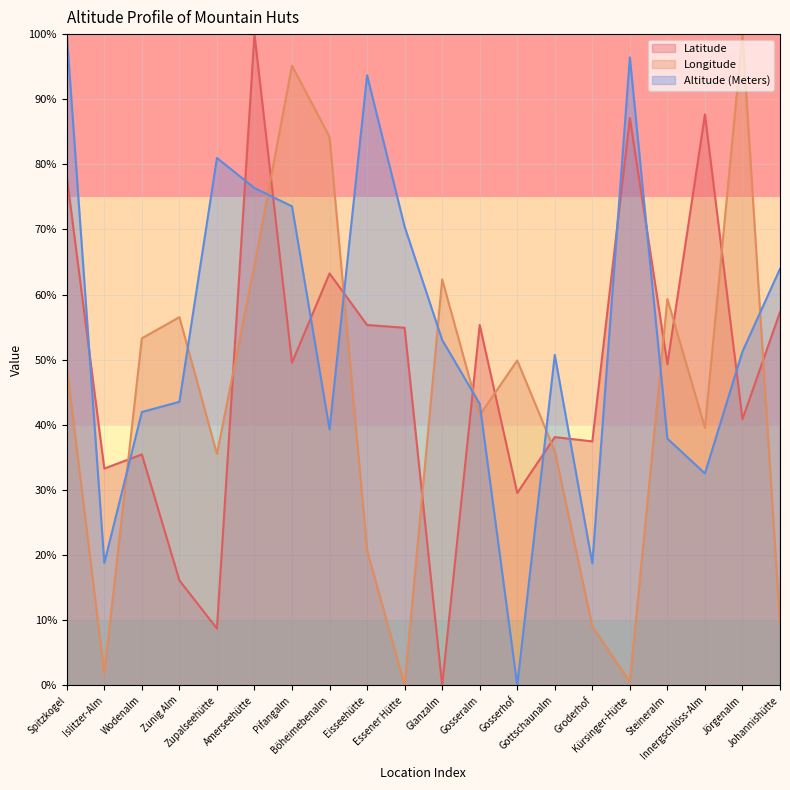

What are all the series names shown in the legend?

Latitude, Longitude, Altitude (Meters)